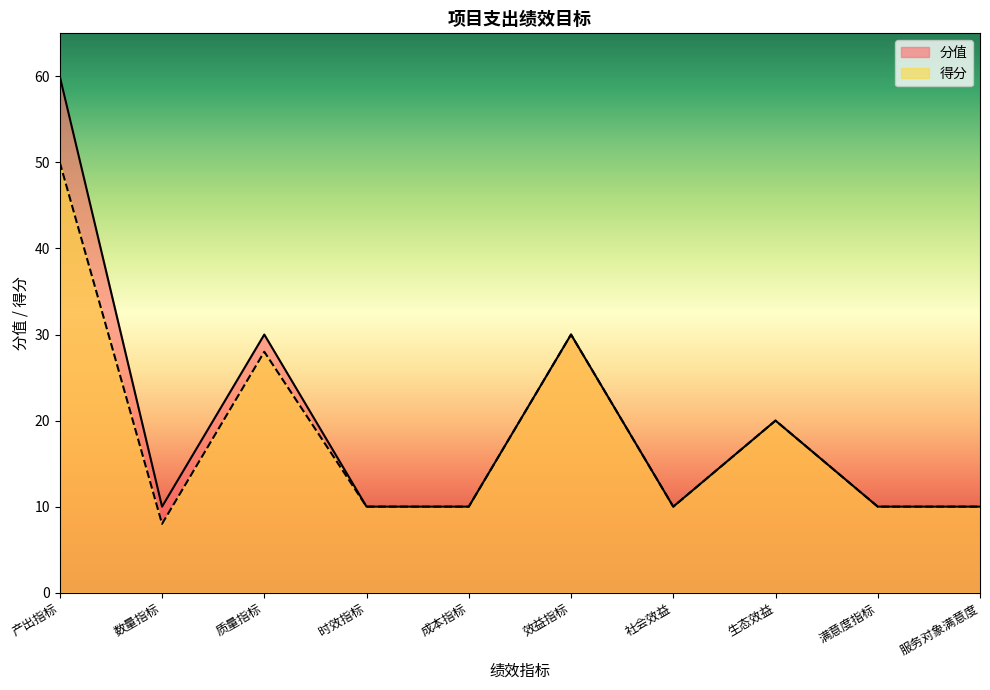

Between 质量指标 and 时效指标, which series saw the biggest shift?

分值